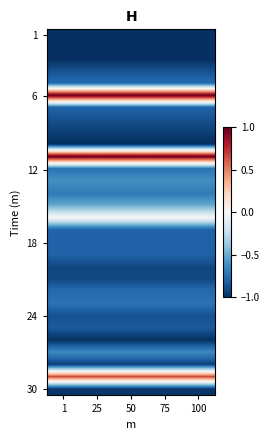

What is the spread (max minus min) of values at 50?

2.0